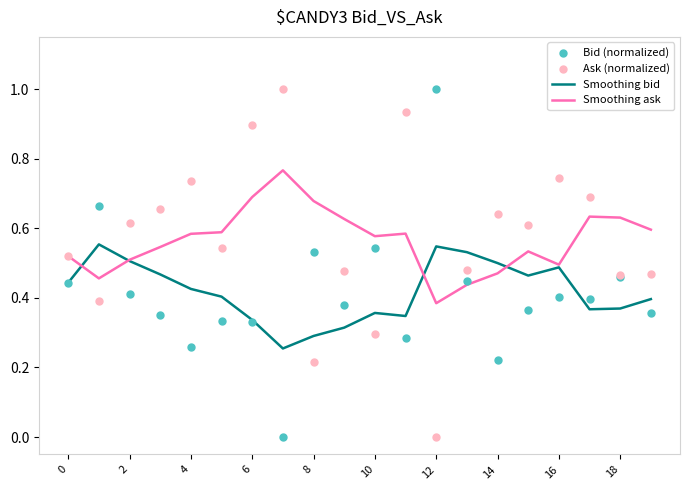

At which label does Smoothing ask reach its minimum?

12